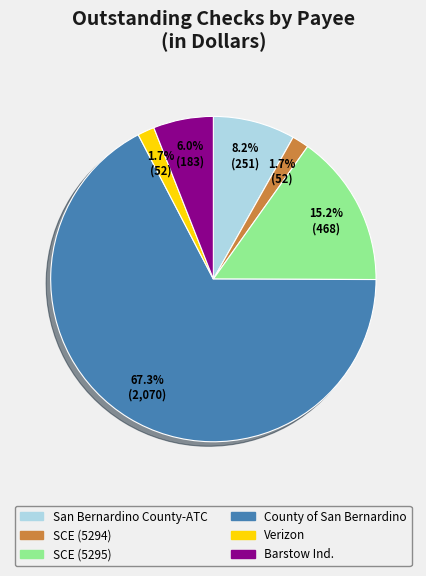

Which category has the biggest portion of the pie?

County of San Bernardino